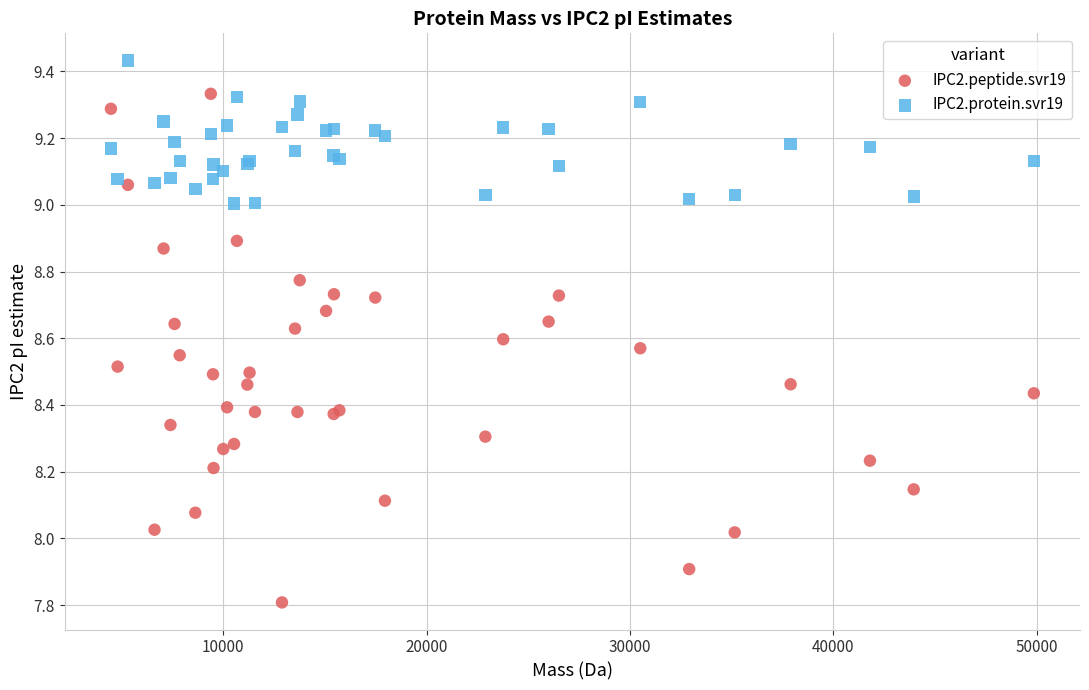

Which series reaches the minimum Y coordinate?

IPC2.peptide.svr19